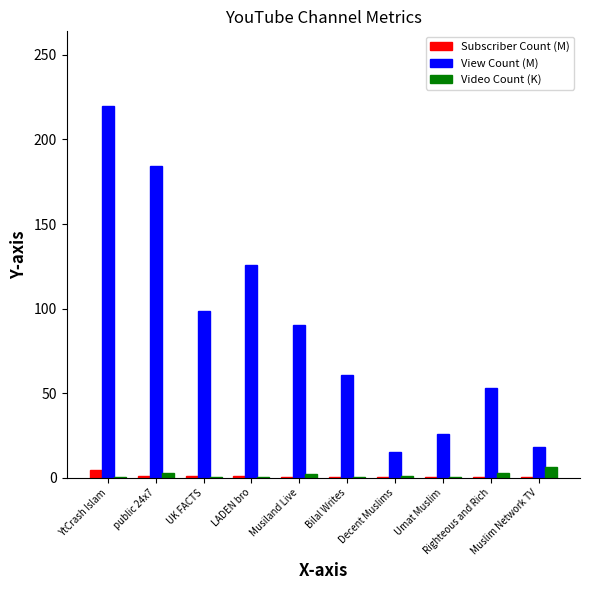

What is the sum of all Subscriber Count (M) values?

10.0